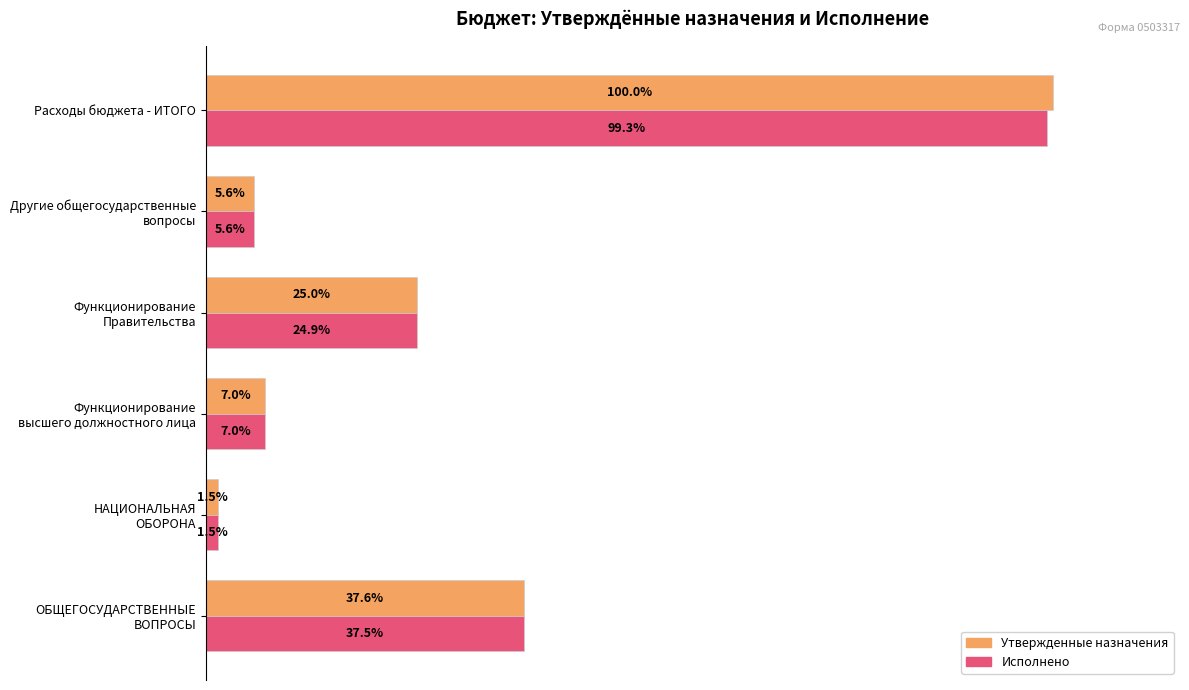

At which label does Исполнено reach its peak?

Расходы бюджета - ИТОГО